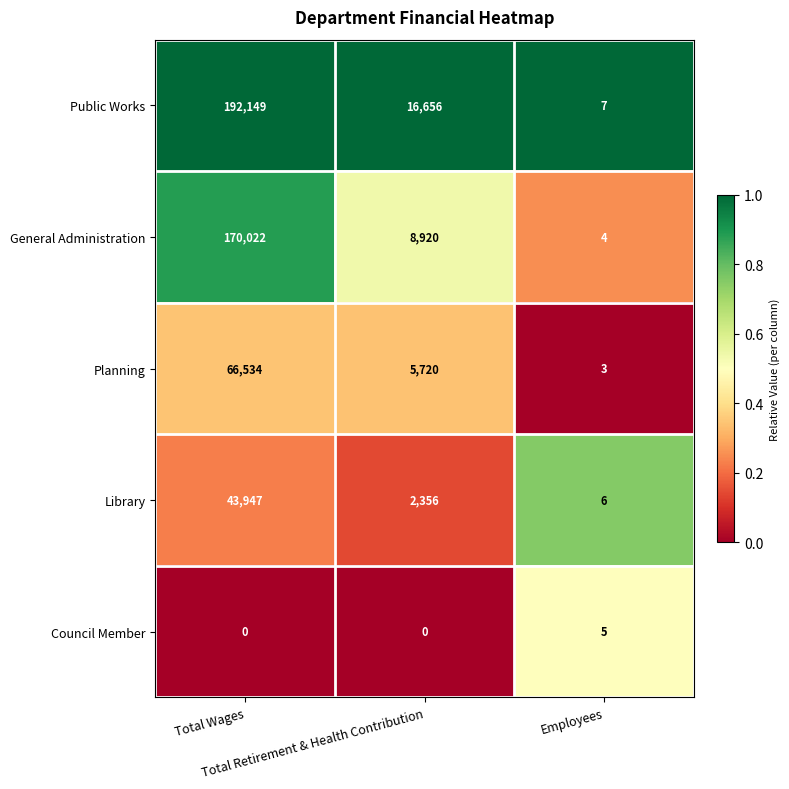

Which series has the largest total across all categories?

Public Works